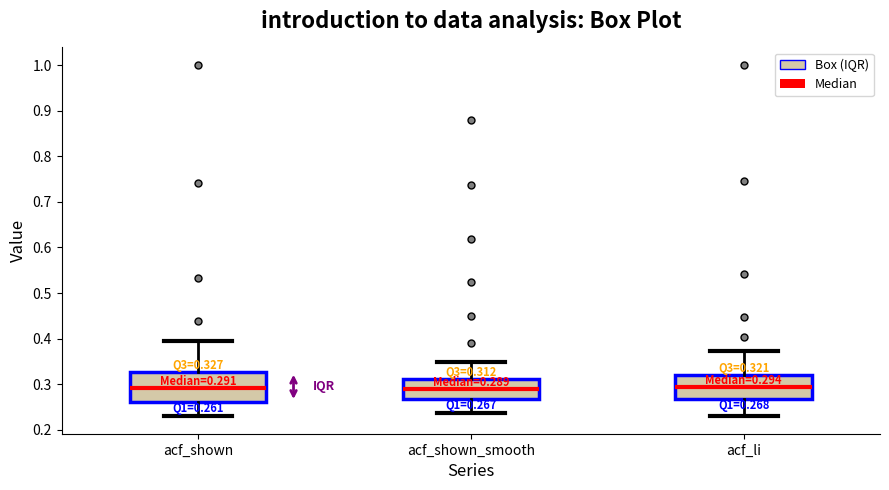

Which box is the tallest, from its lower edge to its upper edge?

acf_shown